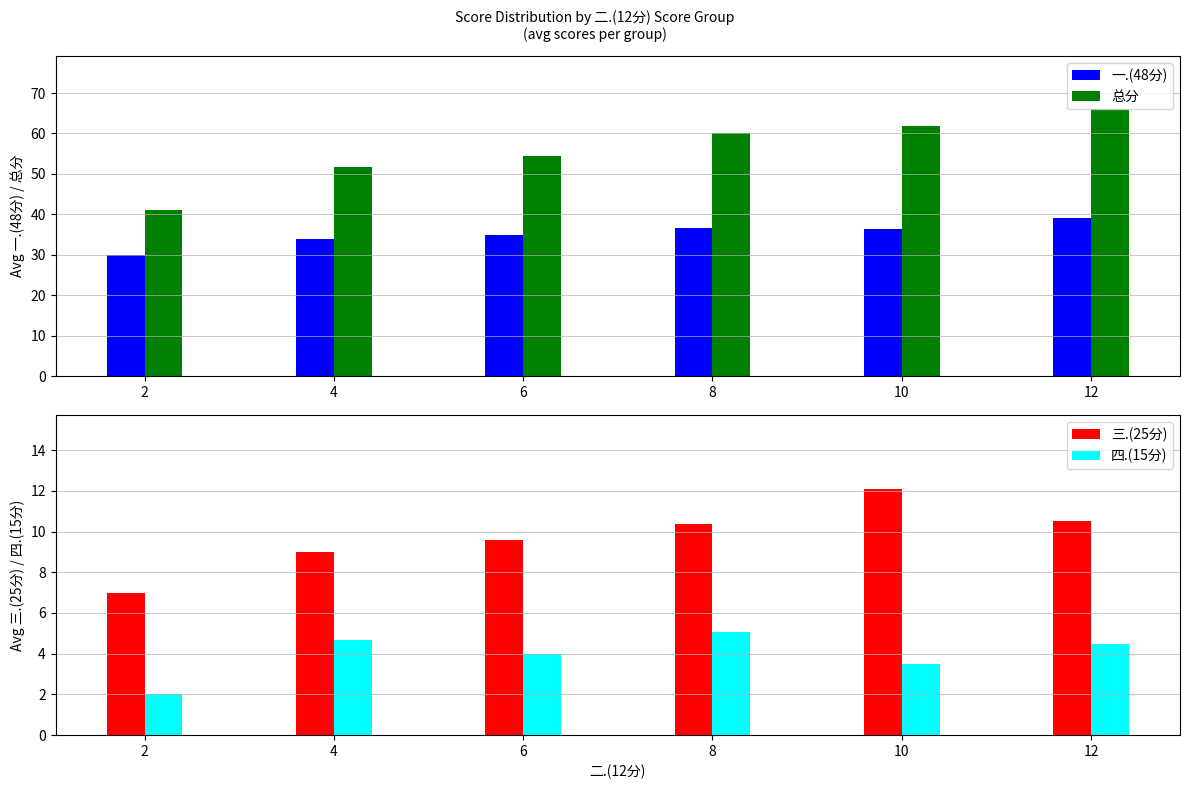

How many series are shown in this chart?

4